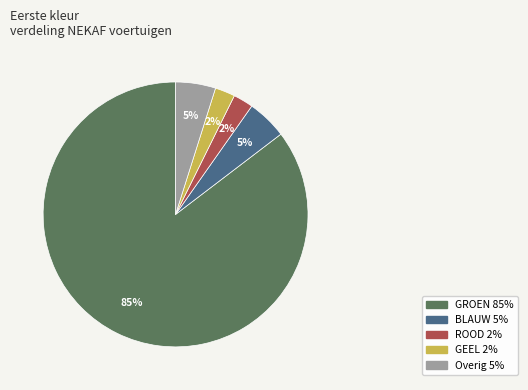

Does any single category account for the majority?

Yes